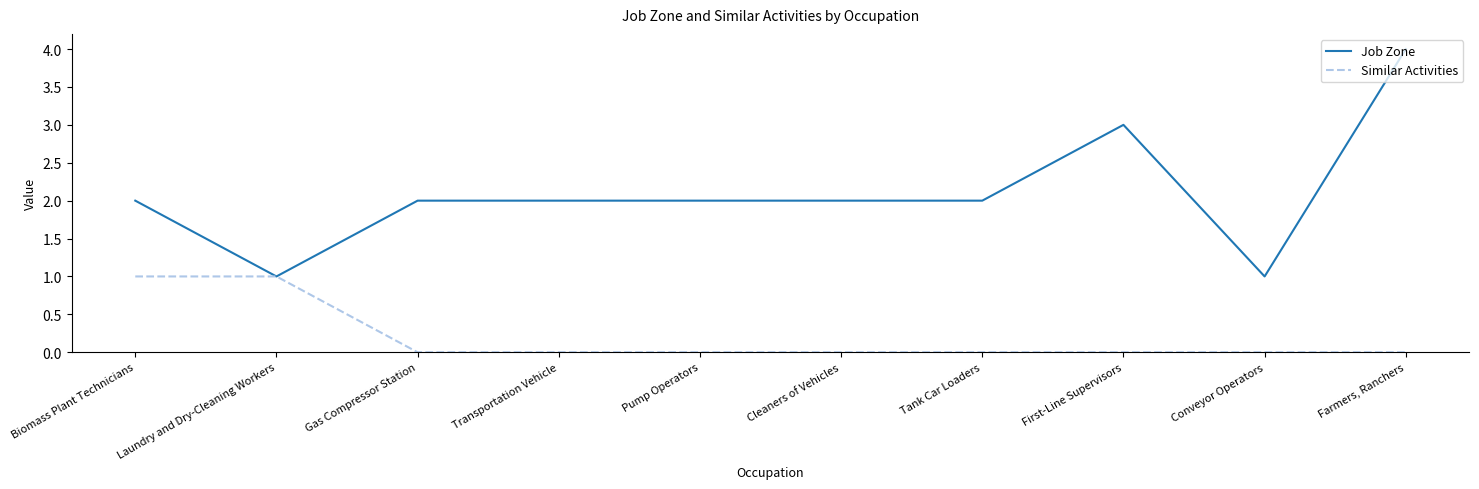

Which series has the largest total across all categories?

Job Zone